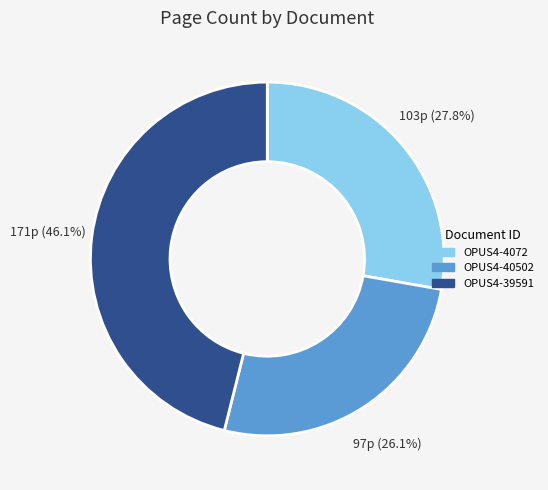

Rank the categories by value from lowest to highest.

OPUS4-40502, OPUS4-4072, OPUS4-39591